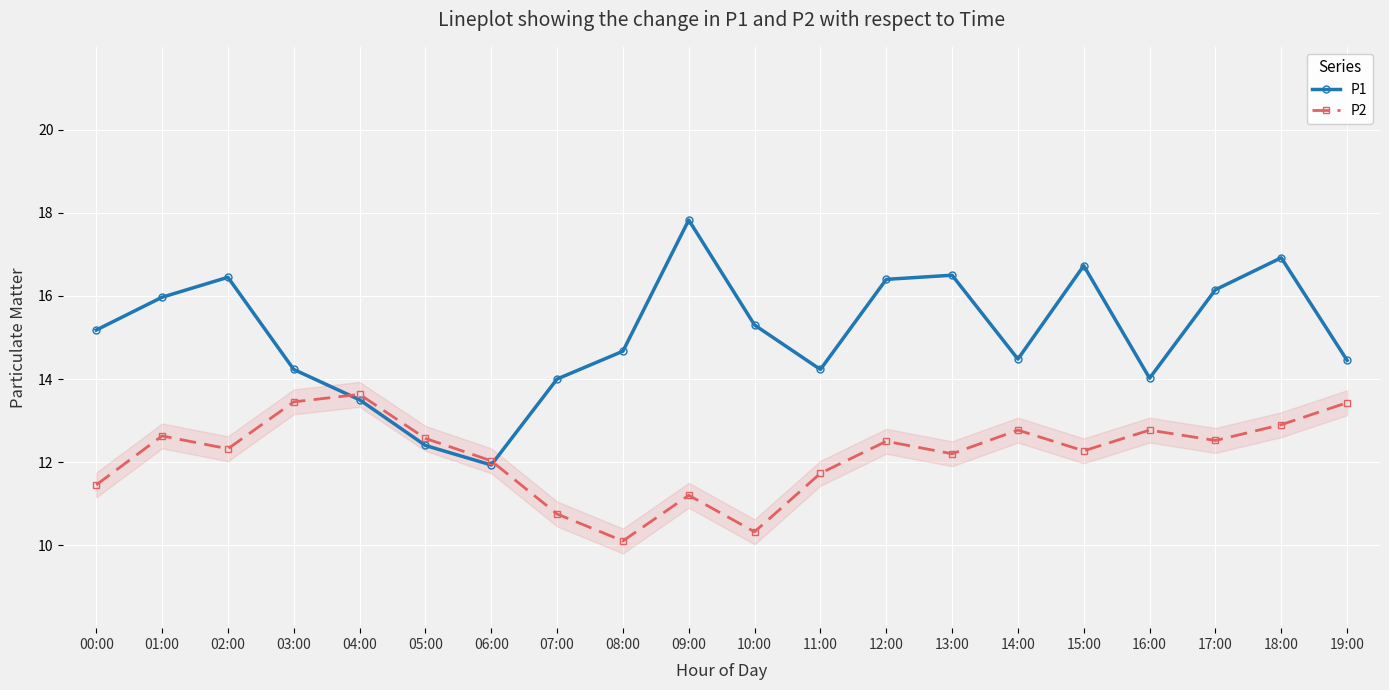

Rank the series by their average value, from highest to lowest.

P1, P2